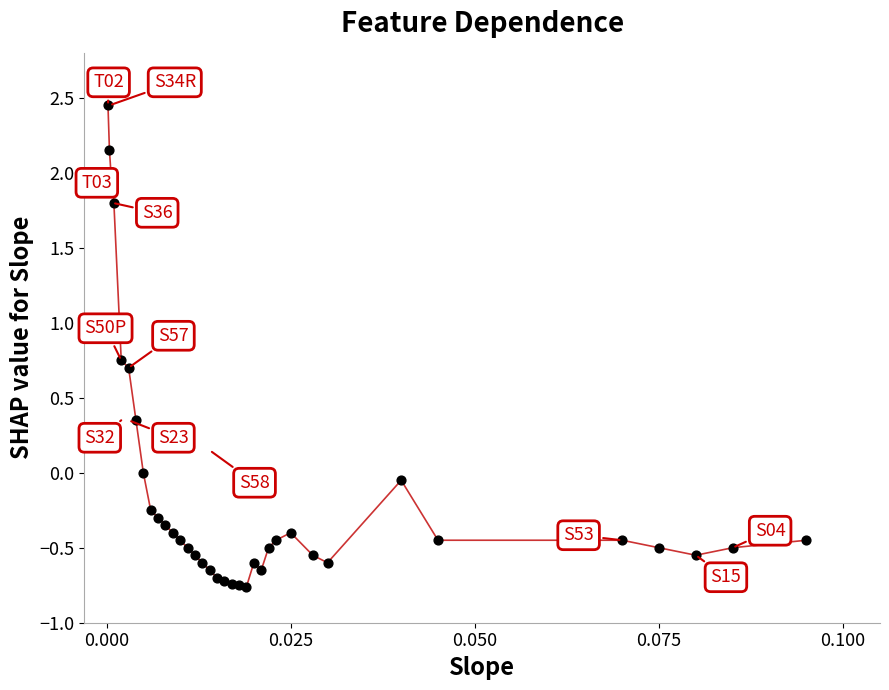

What is the difference between the maximum and minimum values?

3.2